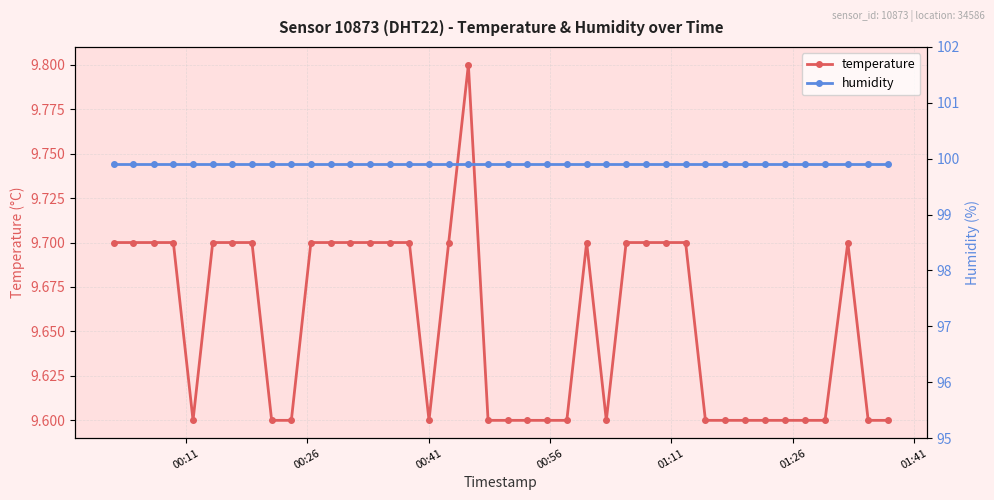

Count the temperature values in the range 9 to 10.

40